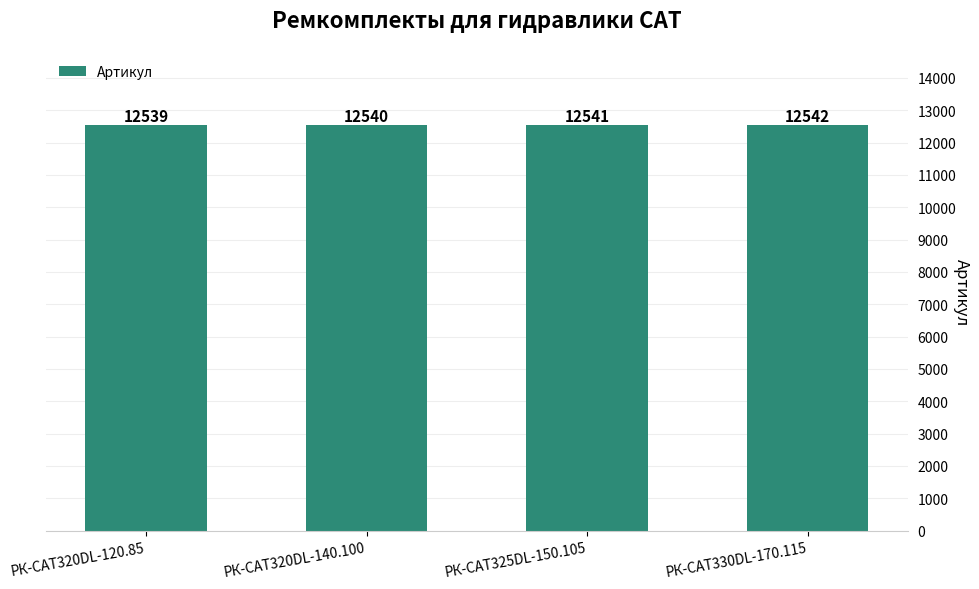

Where is the data nearest to the value 12540?

РК-CAT320DL-140.100